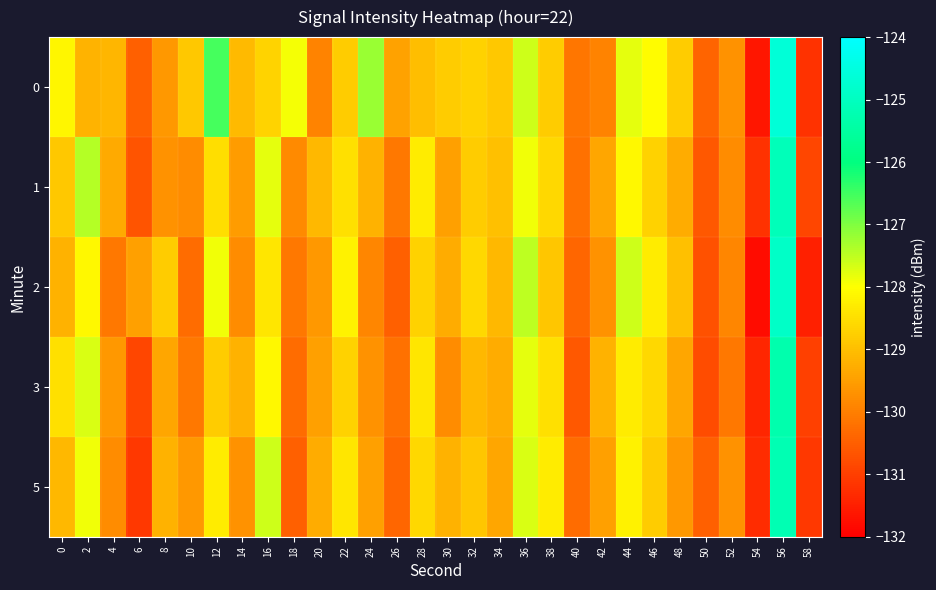

Reading left to right, list all the values displayed in this chart.

0: 0=-128.1	2=-129.2	4=-129.2	6=-130.5	8=-129.6	10=-128.8	12=-126.6	14=-129.1	16=-128.7	18=-127.9	20=-129.9	22=-128.8	24=-127.2	26=-129.5	28=-129.0	30=-128.8	32=-128.7	34=-128.8	36=-127.6	38=-128.8	40=-130.1	42=-129.9	44=-127.8	46=-128.0	48=-128.8	50=-130.4	52=-129.7	54=-131.6	56=-124.6	58=-131.2
1: 0=-128.9	2=-127.4	4=-129.3	6=-130.7	8=-129.7	10=-129.8	12=-128.5	14=-129.6	16=-127.8	18=-129.8	20=-129.1	22=-128.5	24=-129.2	26=-130.1	28=-128.3	30=-129.5	32=-128.8	34=-129.0	36=-127.9	38=-128.6	40=-130.2	42=-129.4	44=-128.1	46=-128.7	48=-129.3	50=-130.6	52=-129.8	54=-131.2	56=-125.1	58=-130.9
2: 0=-129.2	2=-128.1	4=-130.1	6=-129.5	8=-128.8	10=-130.3	12=-127.9	14=-129.8	16=-128.4	18=-130.1	20=-129.6	22=-128.2	24=-129.9	26=-130.5	28=-128.7	30=-129.3	32=-128.6	34=-129.1	36=-127.5	38=-128.9	40=-130.4	42=-129.7	44=-127.6	46=-128.3	48=-129.0	50=-130.7	52=-129.9	54=-131.8	56=-124.9	58=-131.5
3: 0=-128.5	2=-127.7	4=-129.6	6=-130.9	8=-129.4	10=-130.1	12=-128.8	14=-129.2	16=-128.1	18=-130.3	20=-129.5	22=-128.7	24=-129.7	26=-130.2	28=-128.4	30=-129.8	32=-129.1	34=-129.3	36=-127.8	38=-128.5	40=-130.6	42=-129.2	44=-128.3	46=-128.6	48=-129.4	50=-130.8	52=-130.1	54=-131.4	56=-125.3	58=-131.0
5: 0=-129.1	2=-127.9	4=-129.8	6=-131.1	8=-129.2	10=-129.6	12=-128.3	14=-129.7	16=-127.6	18=-130.5	20=-129.3	22=-128.4	24=-129.5	26=-130.4	28=-128.6	30=-129.2	32=-128.9	34=-129.4	36=-127.7	38=-128.3	40=-130.3	42=-129.5	44=-128.2	46=-128.8	48=-129.6	50=-130.5	52=-129.7	54=-131.3	56=-125.2	58=-131.1